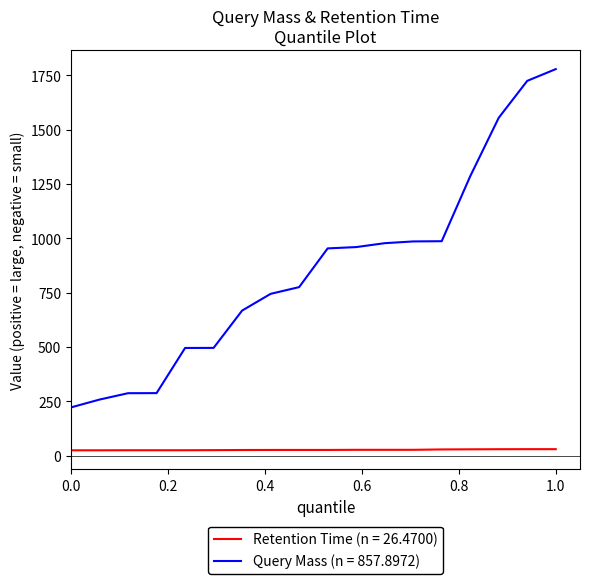

Which series has the largest total across all categories?

Query Mass (n = 857.8972)